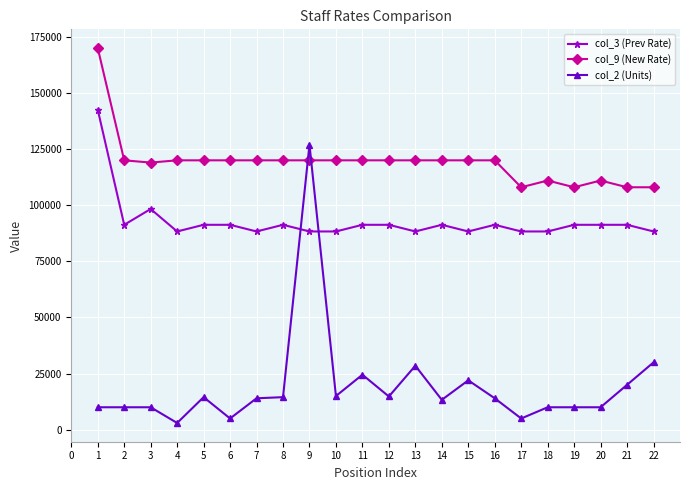

True or false: col_9 (New Rate) and col_3 (Prev Rate) cross at least once.

False